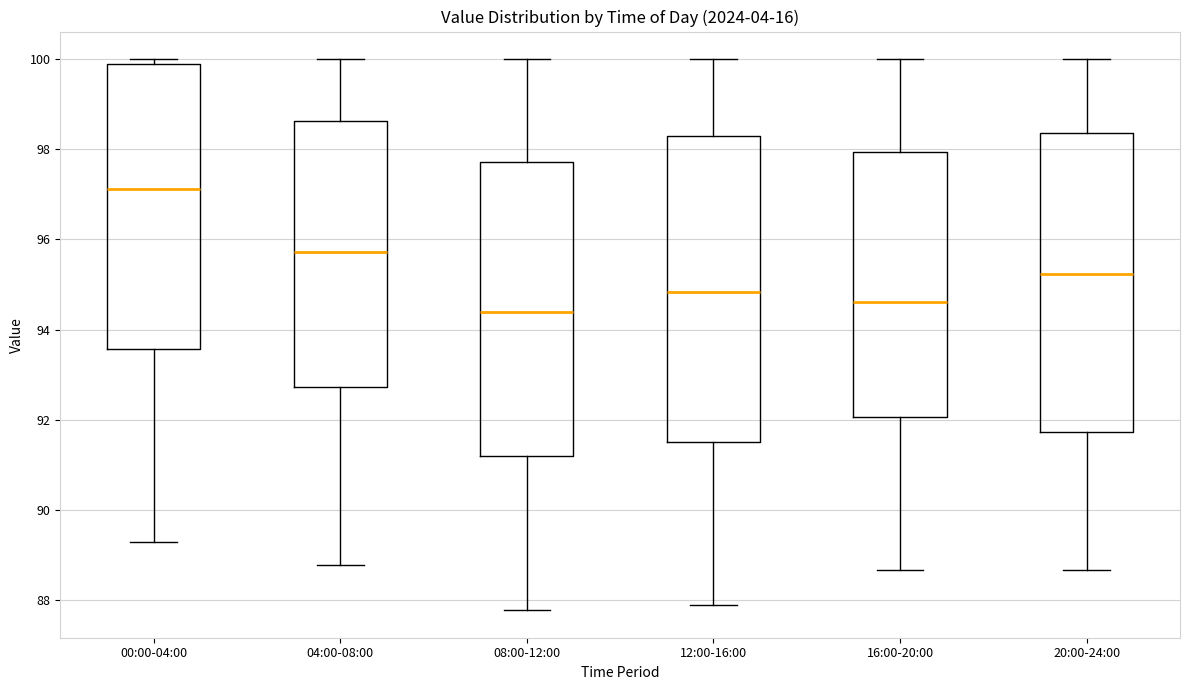

Where is the lower edge of the box for 04:00-08:00 on the y-axis? The values are not printed on the chart, so give them approximately, as read against the axis.

92.8